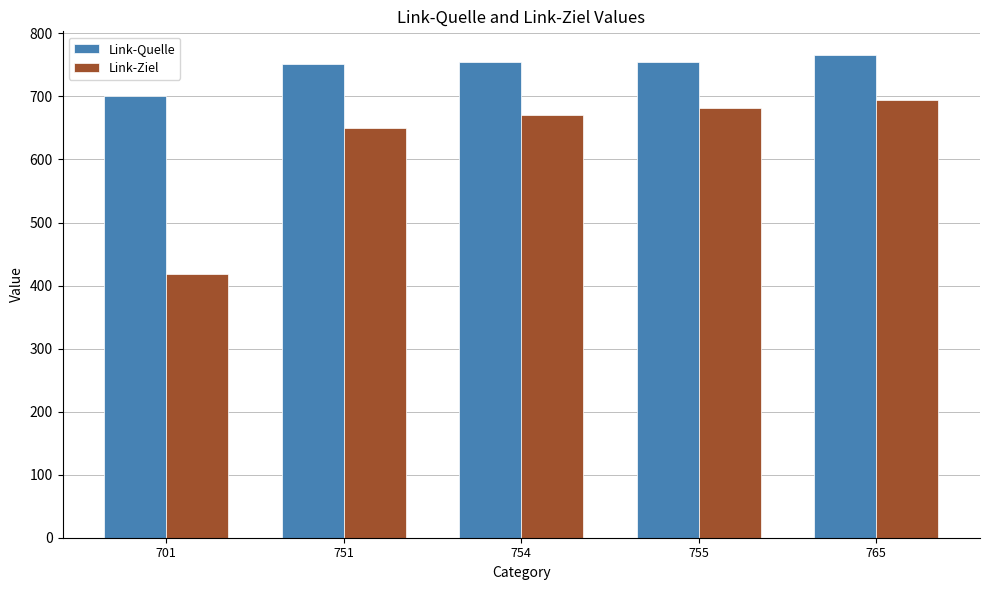

Which series has the largest range (max minus min)?

Link-Ziel